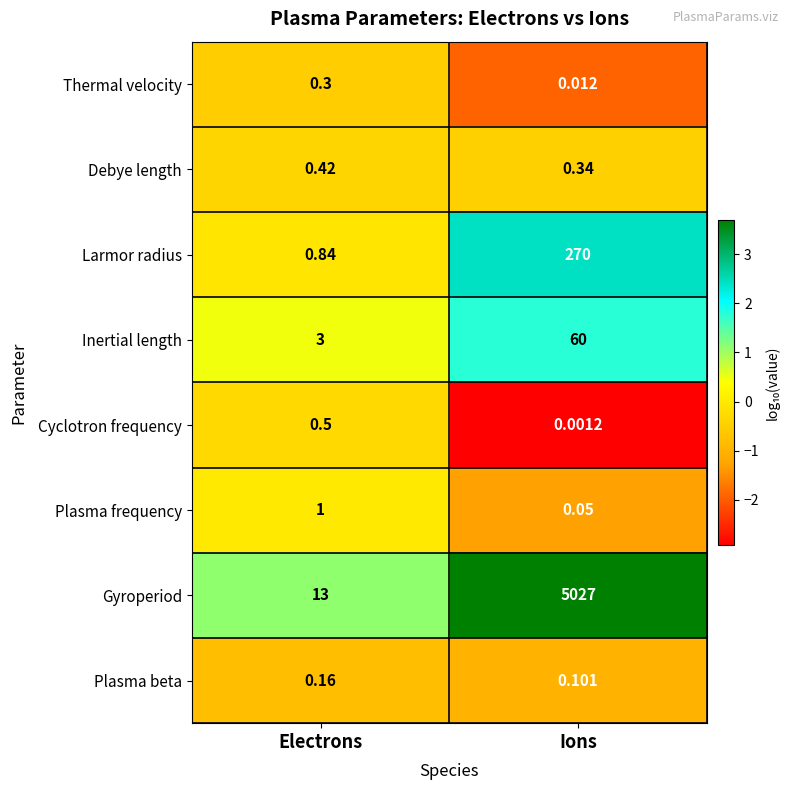

Rank the series at Ions from lowest to highest value.

Cyclotron frequency, Thermal velocity, Plasma frequency, Plasma beta, Debye length, Inertial length, Larmor radius, Gyroperiod